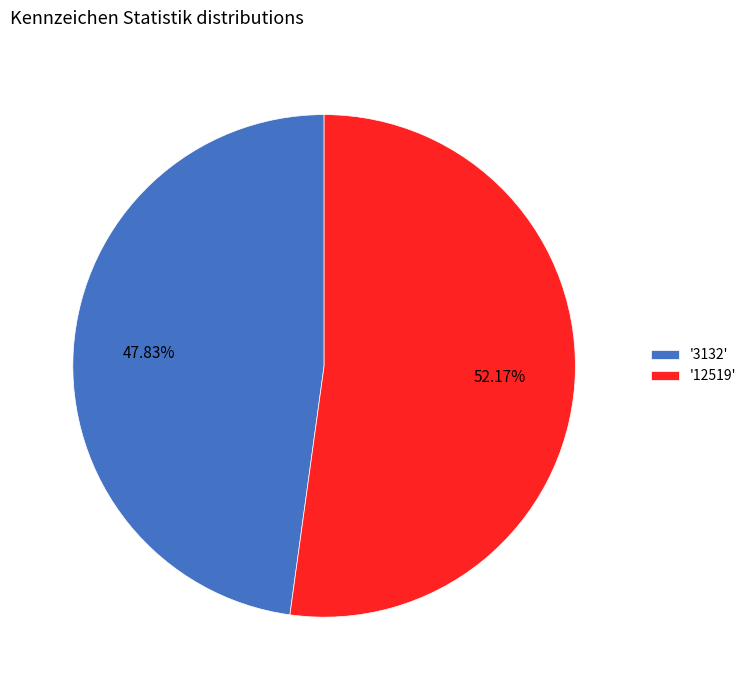

Which category has the biggest portion of the pie?

'12519'